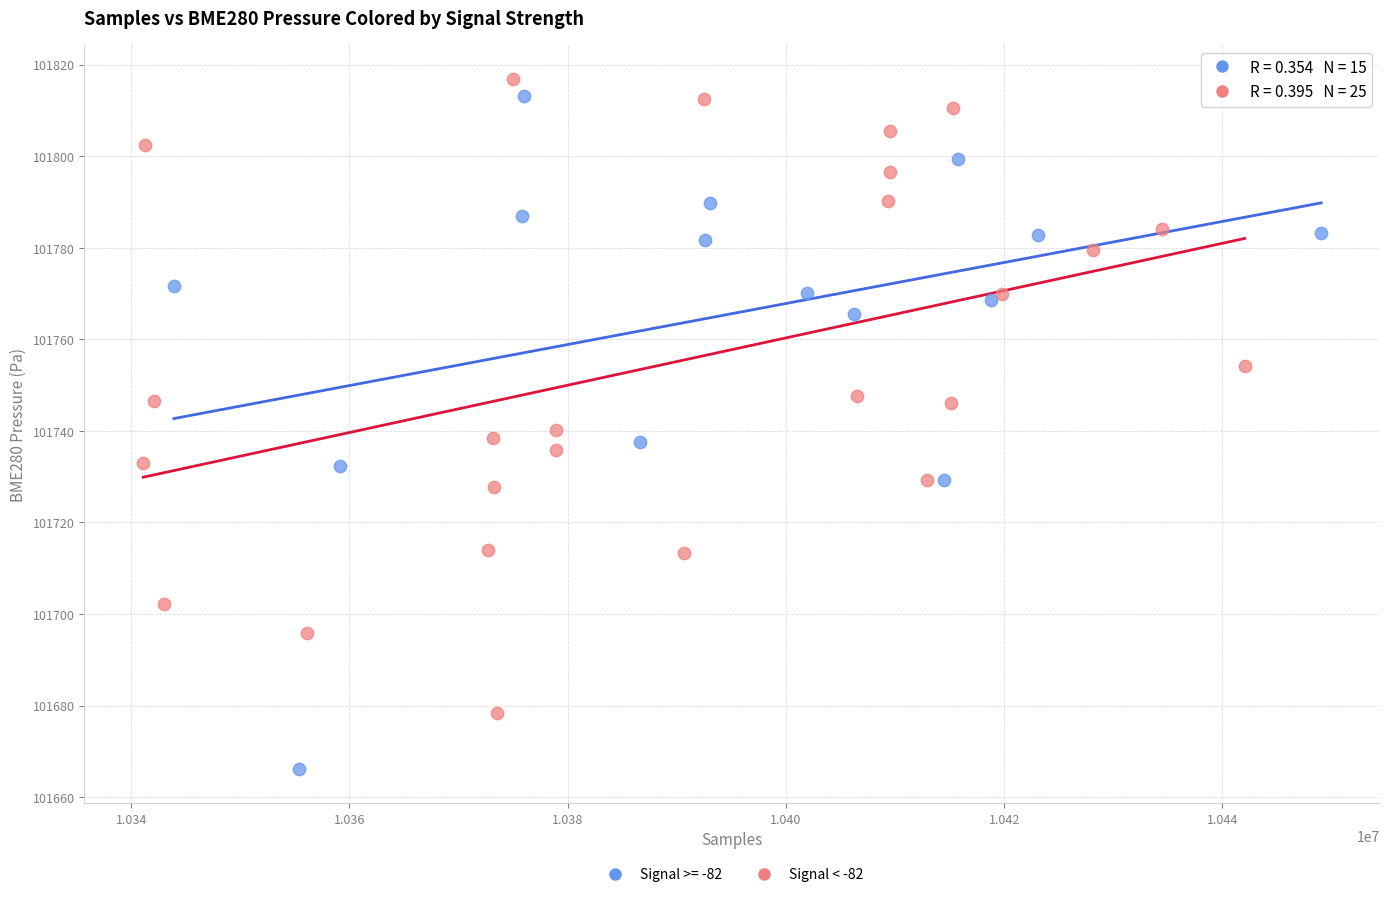

Which series contains the lowest Y value?

Signal >= -82